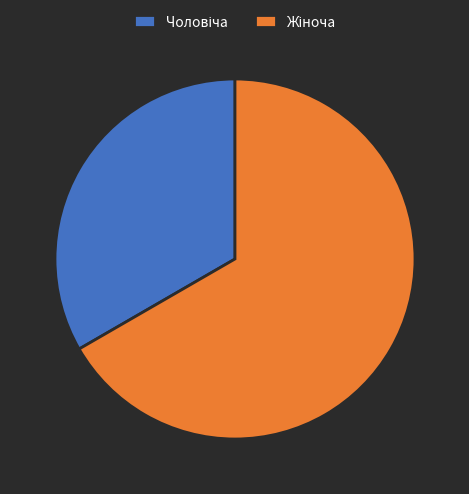

Is there a majority slice in this chart?

Yes